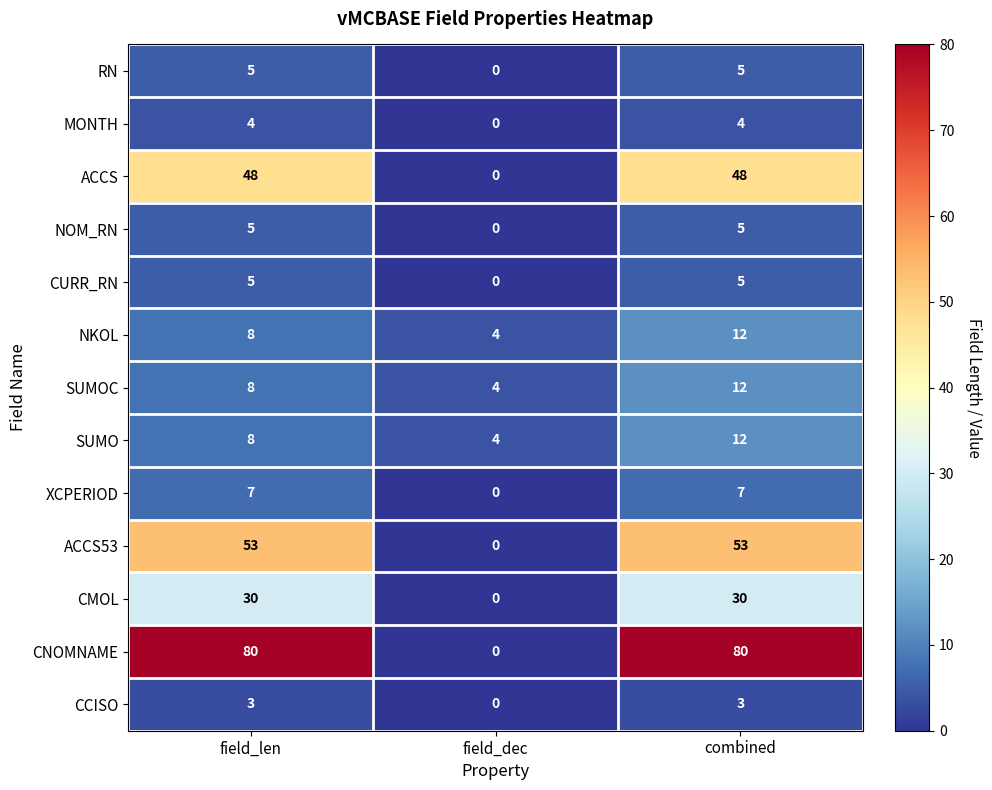

Which series changed the most between field_dec and combined?

CNOMNAME